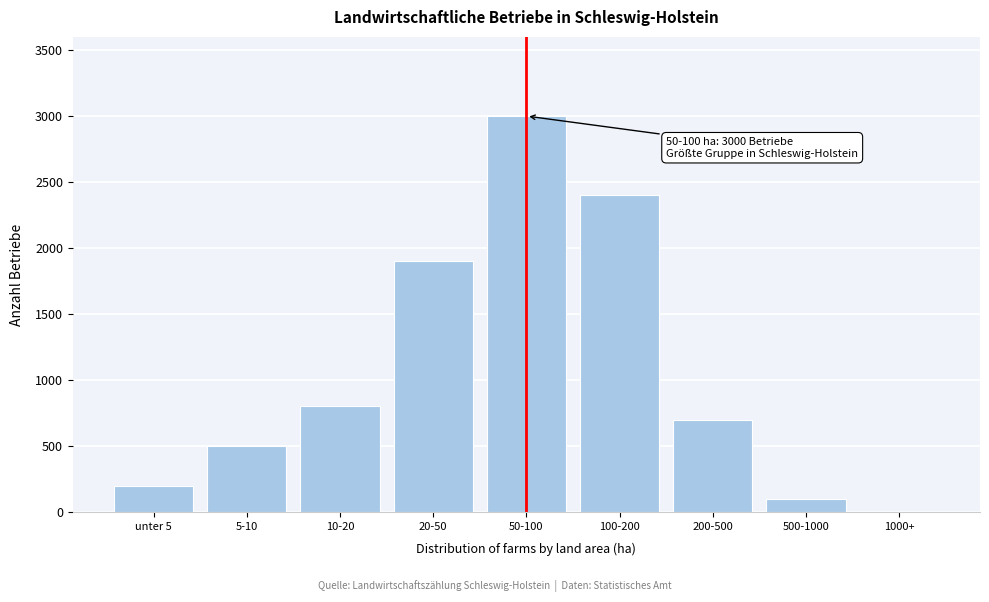

Reading left to right, what are all the values shown in this chart?

unter 5=200	5-10=500	10-20=800	20-50=1900	50-100=3000	100-200=2400	200-500=700	500-1000=100	1000+=0